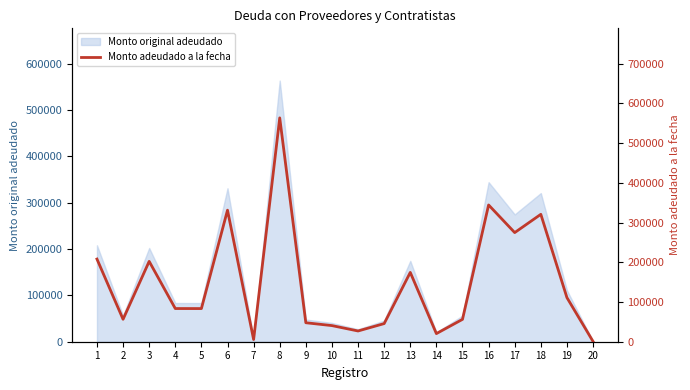

What is the sum of all values?

2998031.0